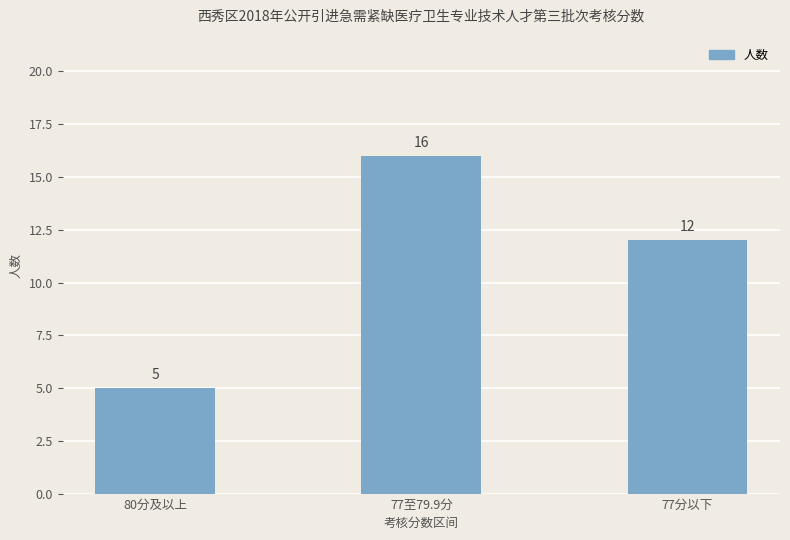

What is the smallest value displayed?

5